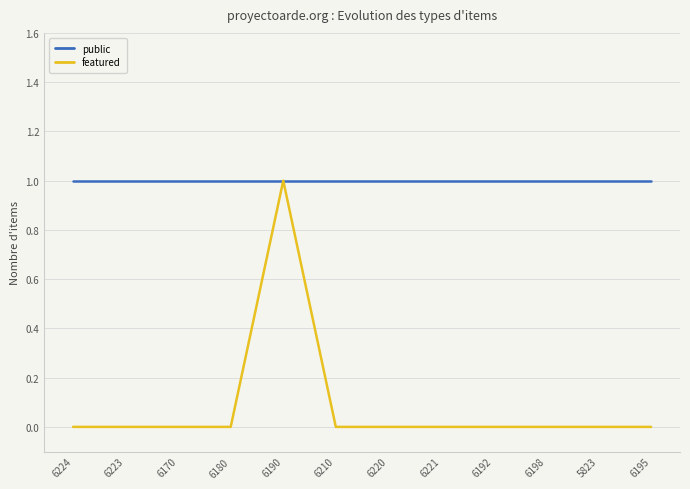

Which series has the largest range (max minus min)?

featured